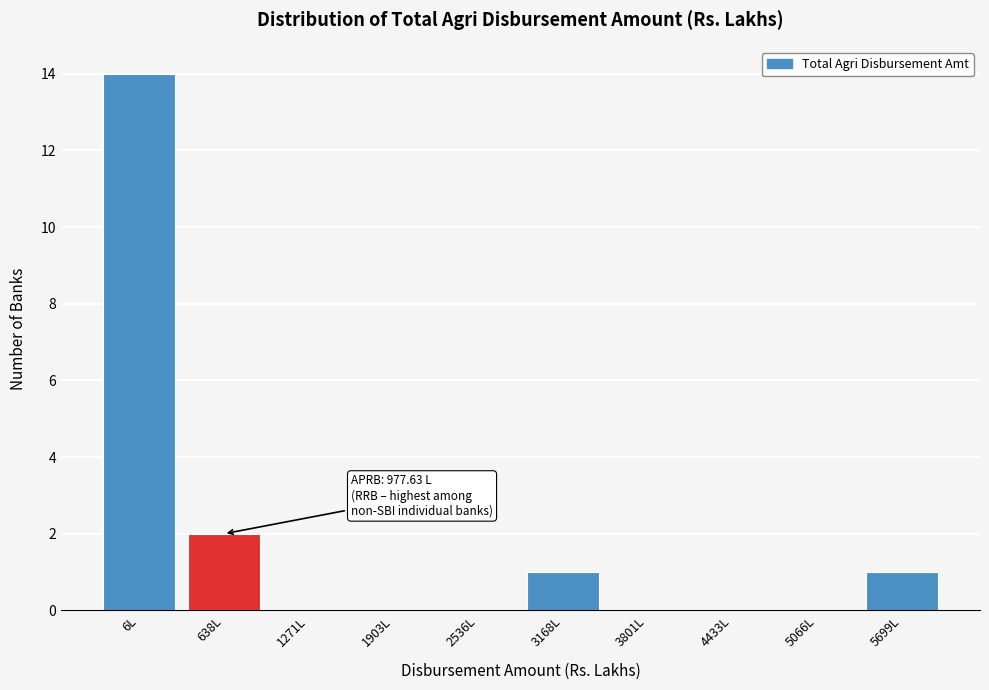

Reading left to right, transcribe all the data shown in this chart.

6L=14	638L=2	1271L=0	1903L=0	2536L=0	3168L=1	3801L=0	4433L=0	5066L=0	5699L=1